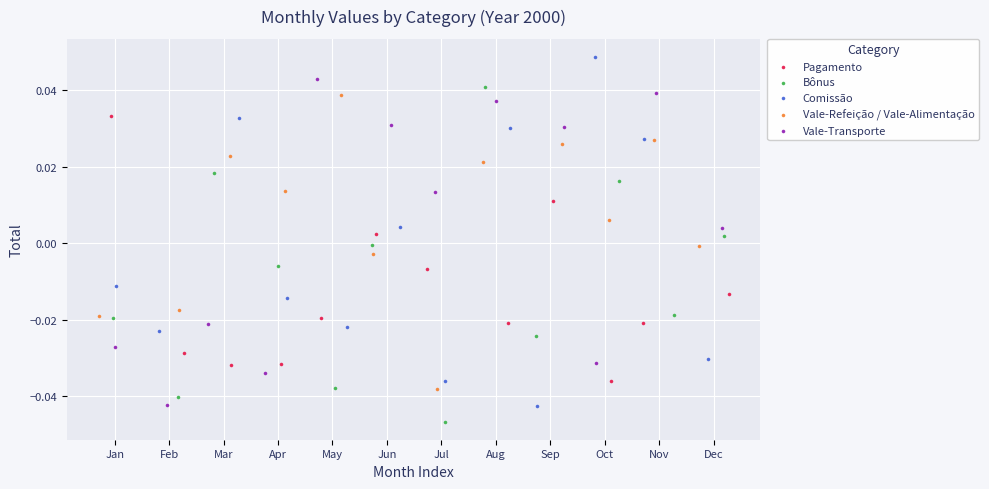

Which series reaches the minimum Y coordinate?

Bônus